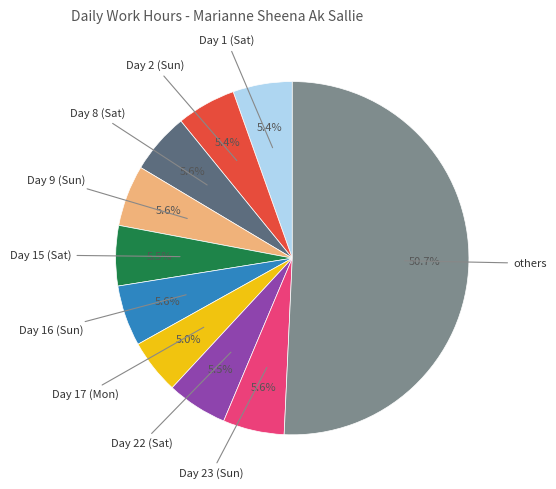

To the nearest percent, what is the difference between the largest and smallest slice percentages?

46%